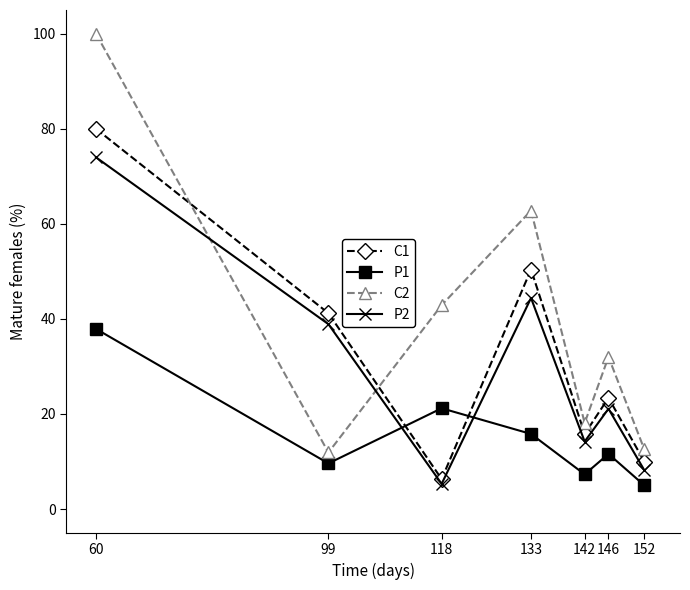

What are all the series names shown in the legend?

C1, P1, C2, P2